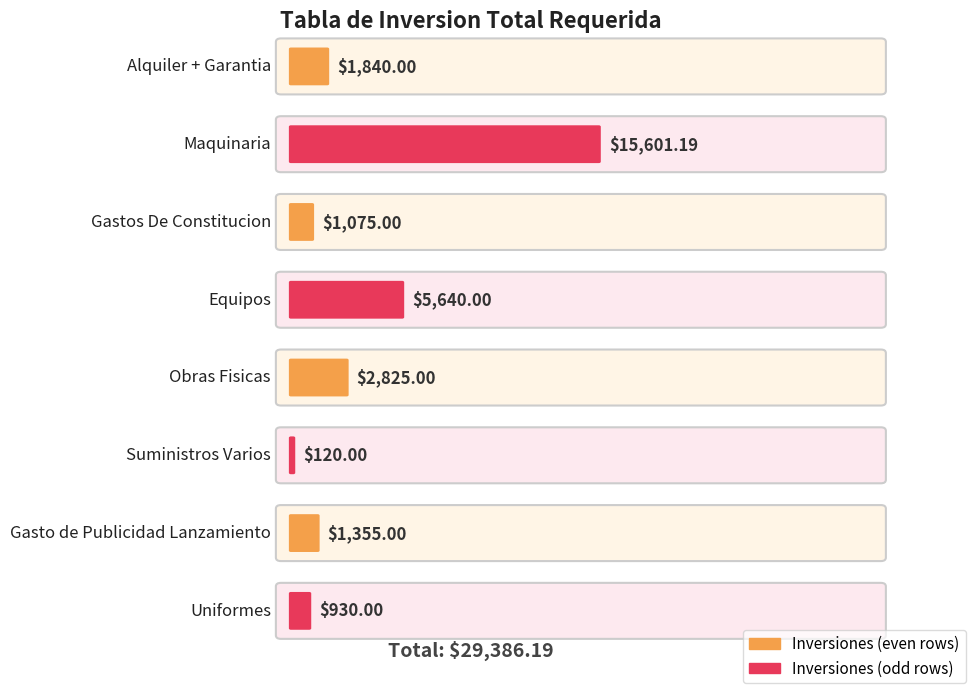

At which label does the data first exceed 1840?

Maquinaria